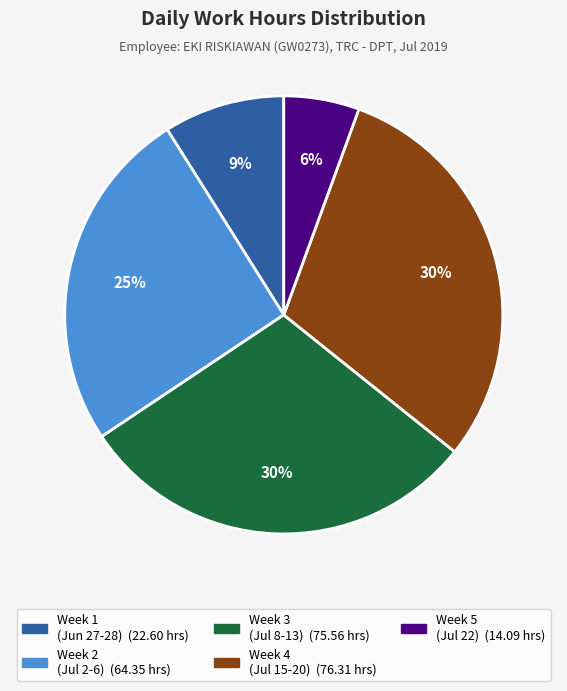

Does any single category account for the majority?

No